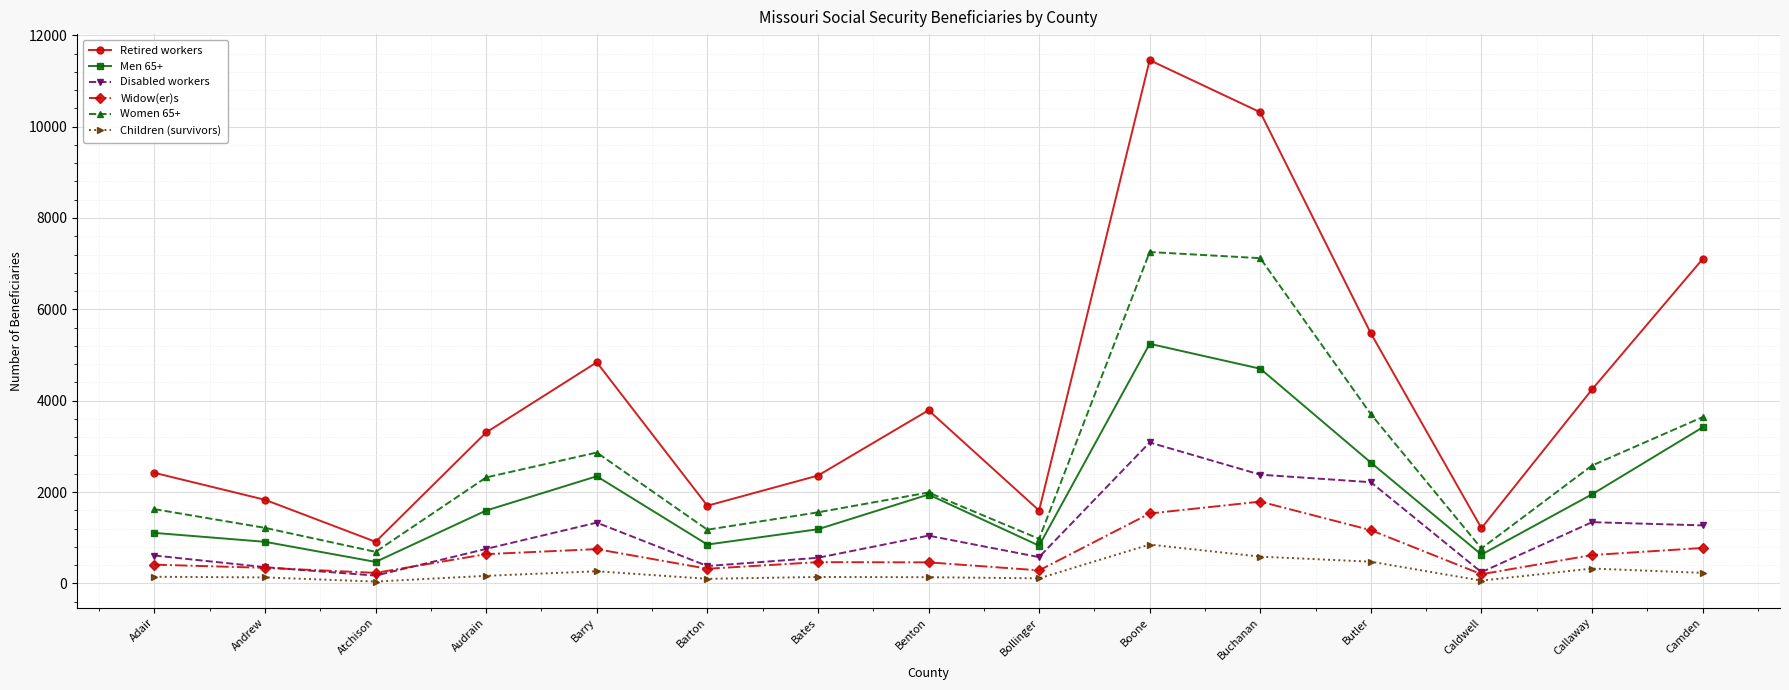

True or false: Women 65+ and Children (survivors) cross at least once.

False